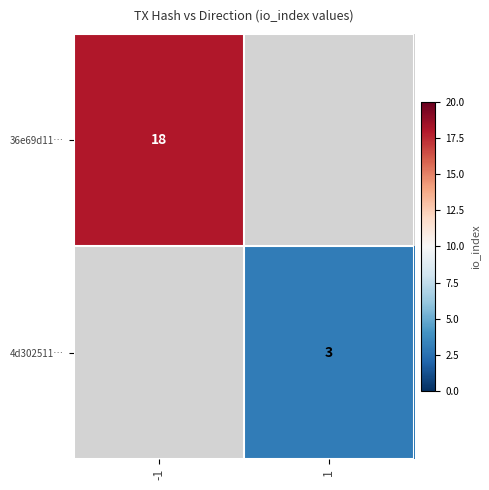

How many data points does each series have?

2